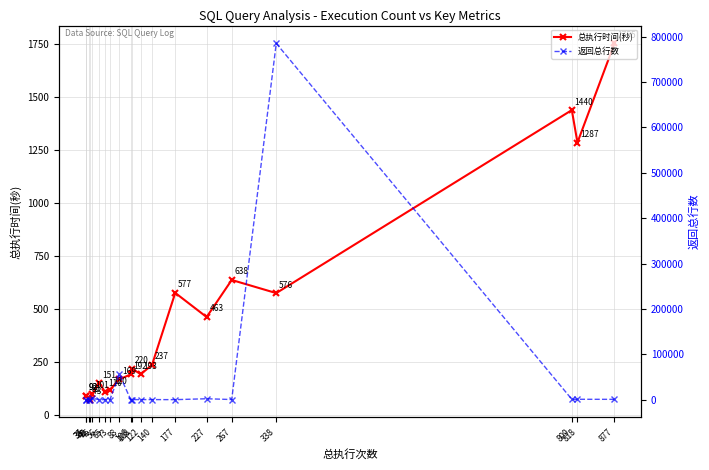

What is the approximate value of 返回总行数 at 35?

6